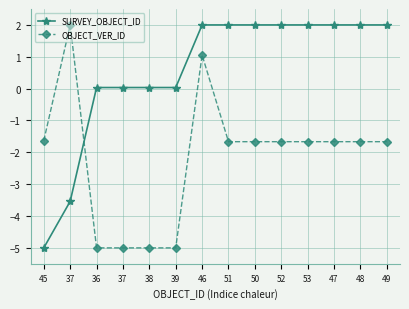

Is this an area chart (filled region under the line)?

No